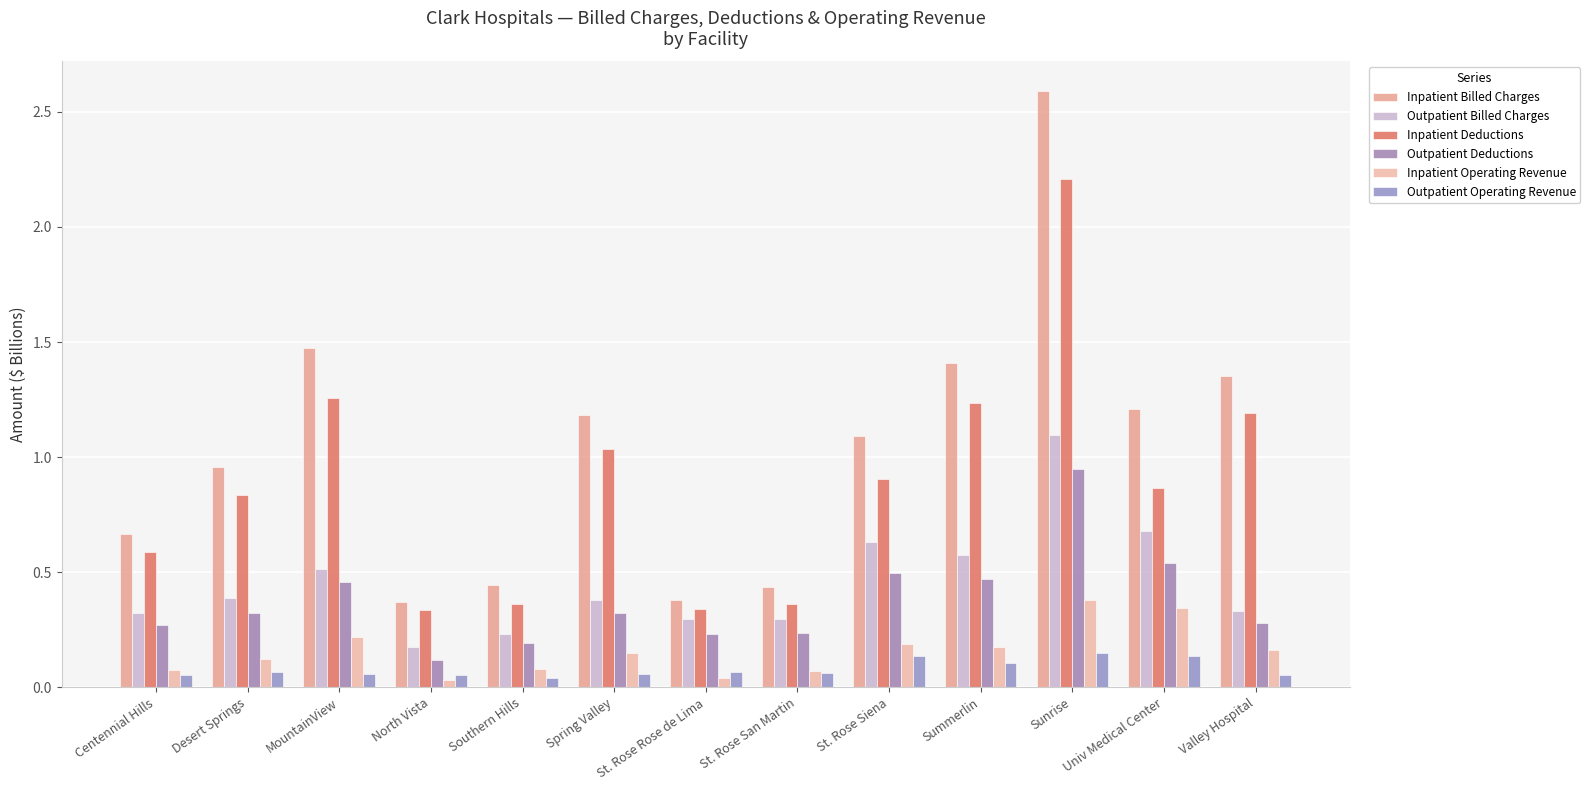

Does the chart contain stacked bars?

No